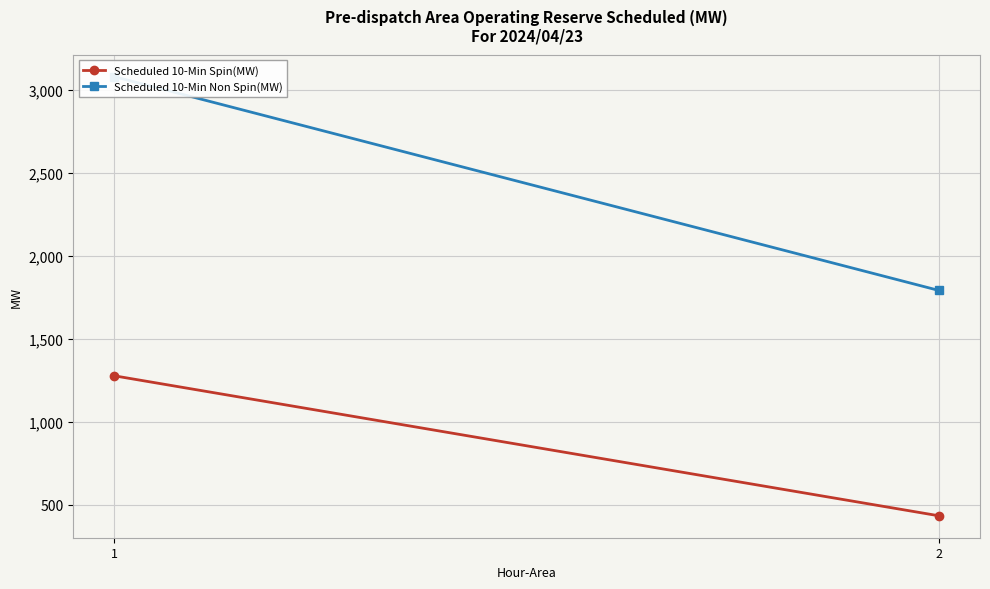

Reading right to left, list all the values displayed in this chart.

Scheduled 10-Min Spin(MW): 2=433	1=1277
Scheduled 10-Min Non Spin(MW): 2=1792	1=3081